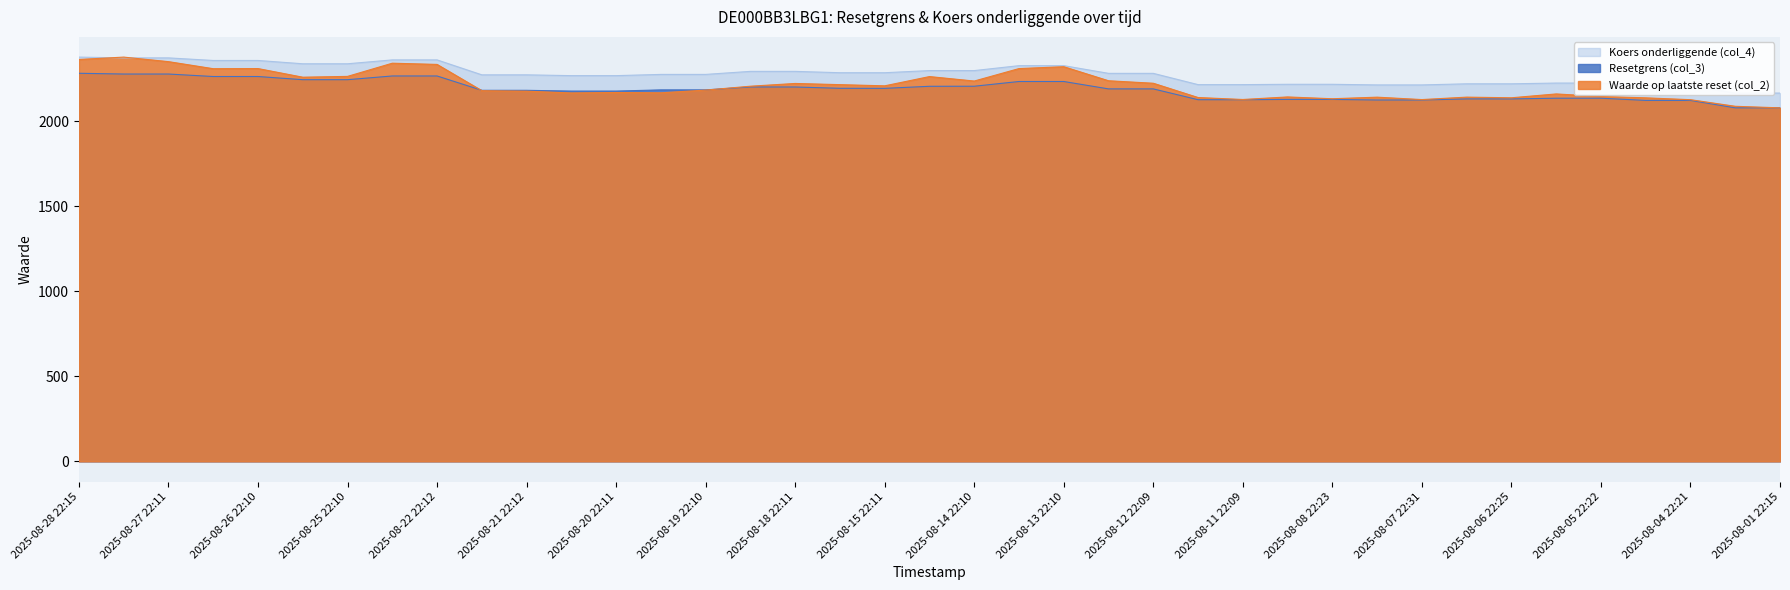

After their last crossing, which series has the higher values: Waarde op laatste reset (col_2) or Koers onderliggende (col_4)?

Koers onderliggende (col_4)